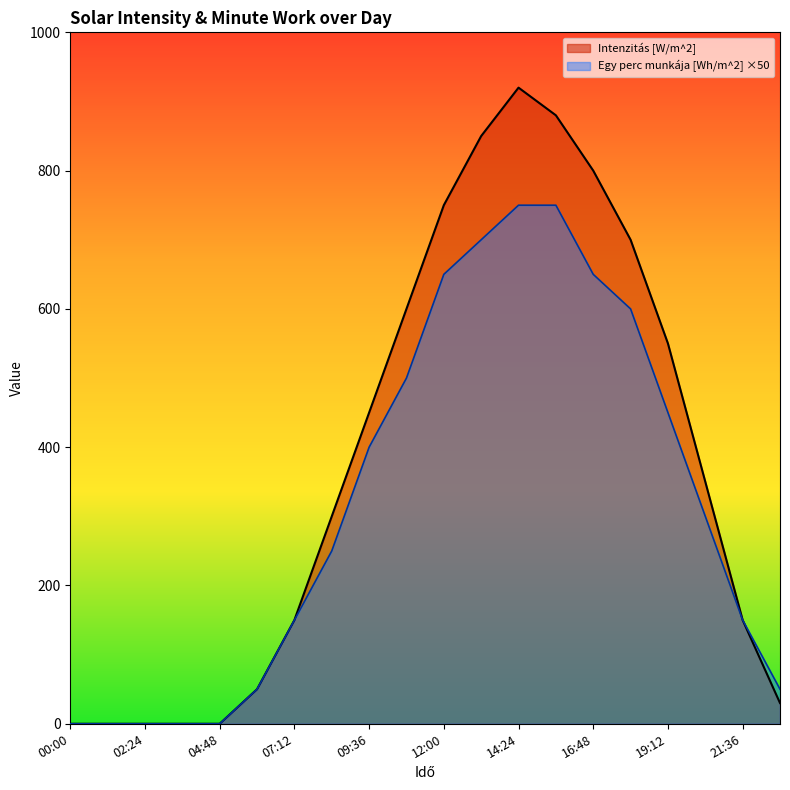

Which series has the largest total across all categories?

Intenzitás [W/m^2]